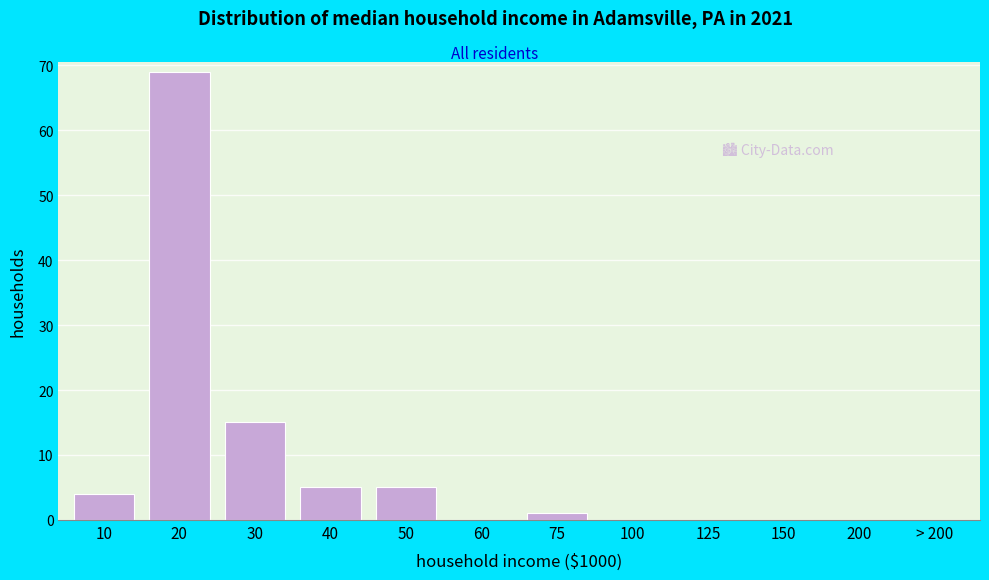

Reading right to left, list all the values displayed in this chart.

> 200=0	200=0	150=0	125=0	100=0	75=1	60=0	50=5	40=5	30=15	20=69	10=4